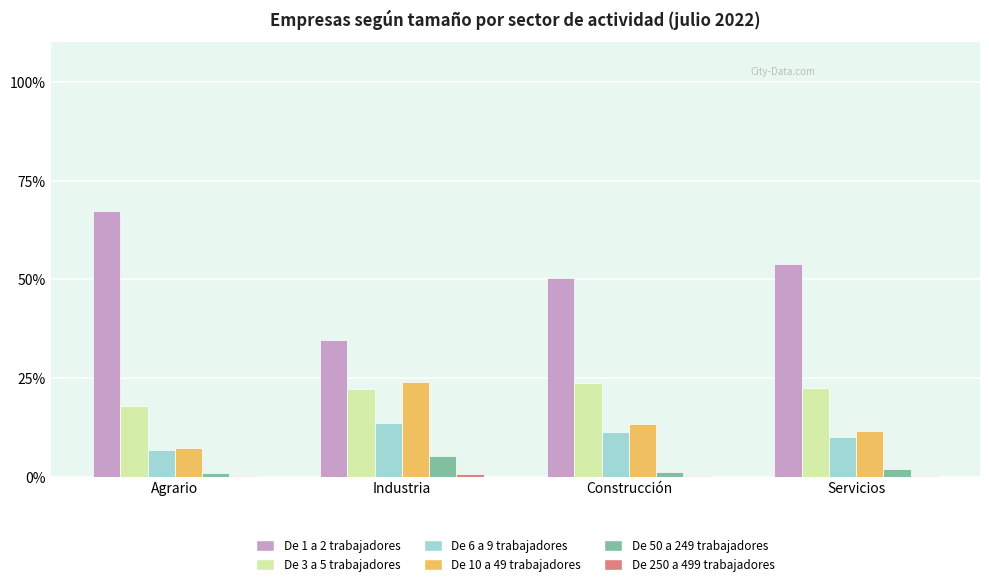

Which series has the widest spread of values?

De 1 a 2 trabajadores